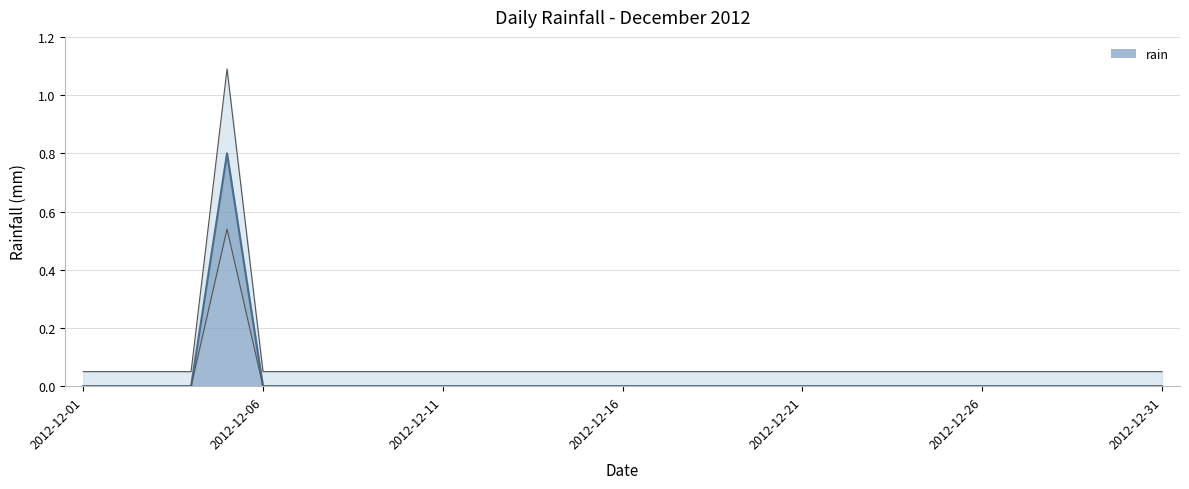

Where is the data nearest to the value 0?

2012-12-01